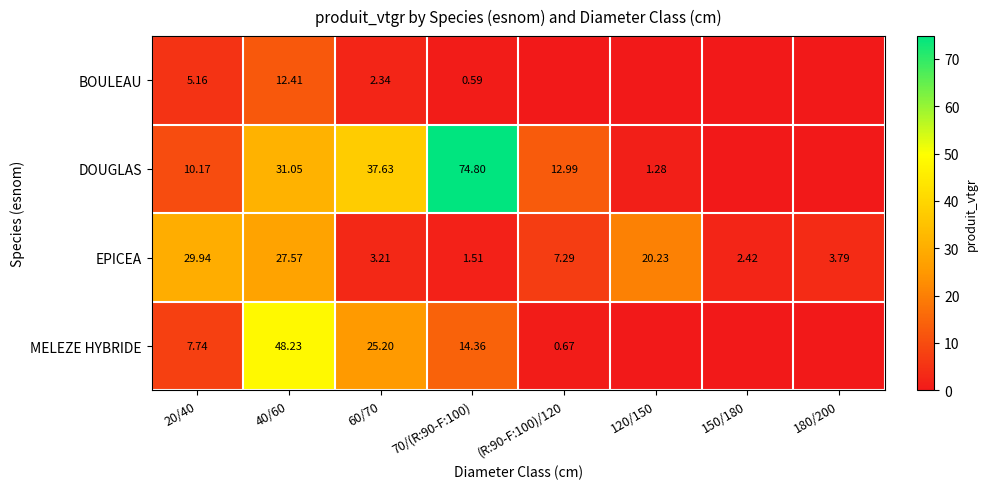

At 70/(R:90-F:100), list the series in order from smallest to largest.

BOULEAU, EPICEA, MELEZE HYBRIDE, DOUGLAS